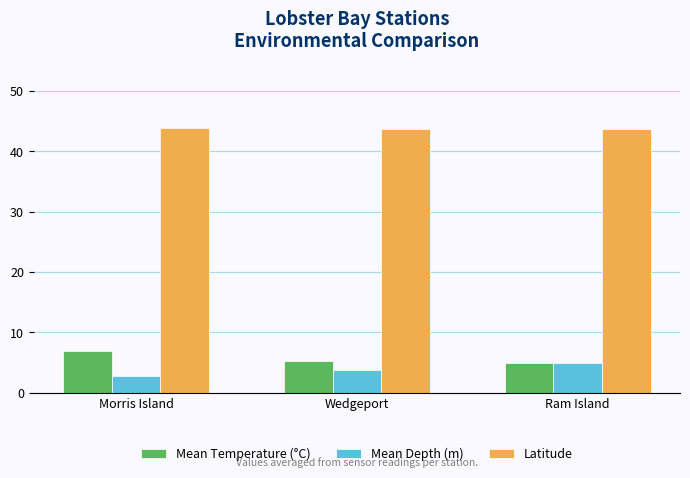

What is the value of the Latitude bar at the 1st from the left?

43.8